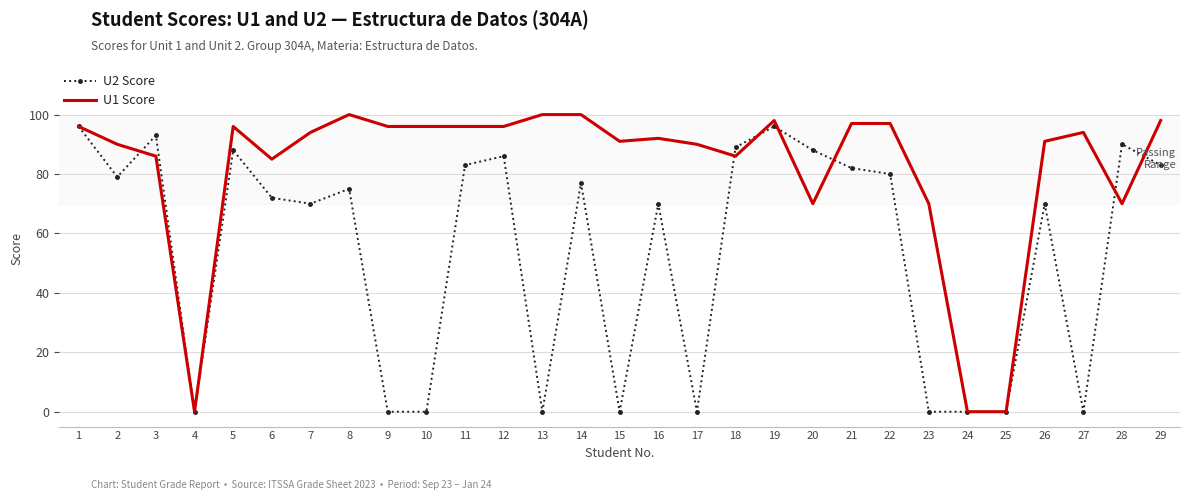

Is it true that U1 Score equals 47 at 20?

False